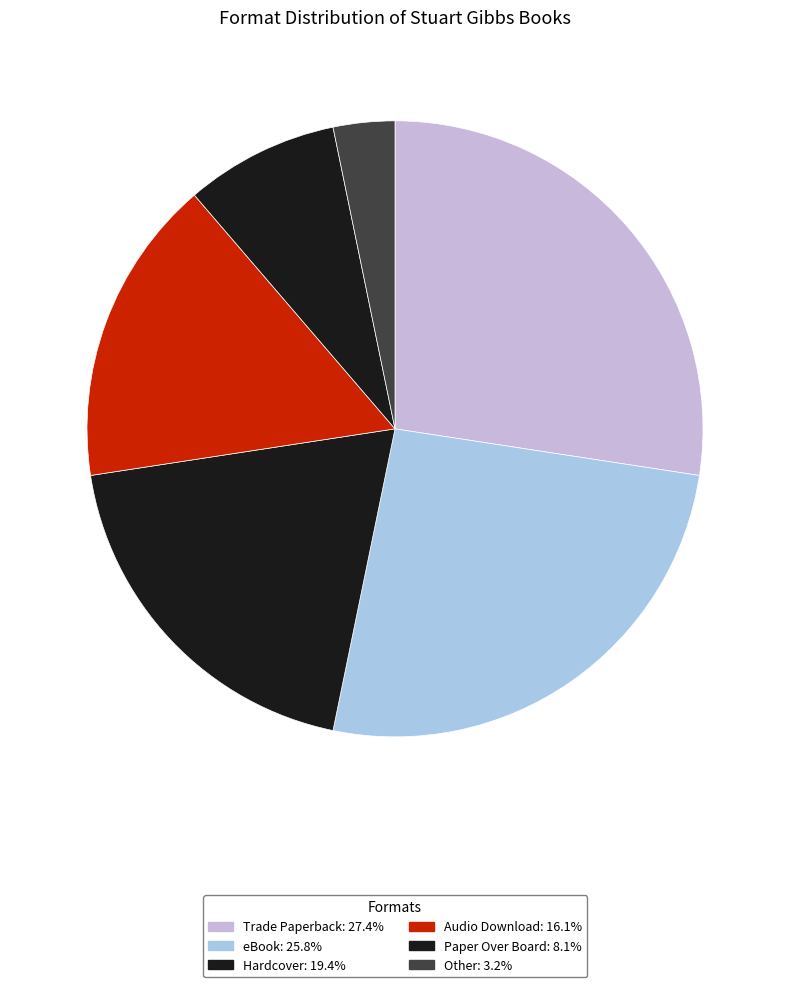

Is there a majority slice in this chart?

No